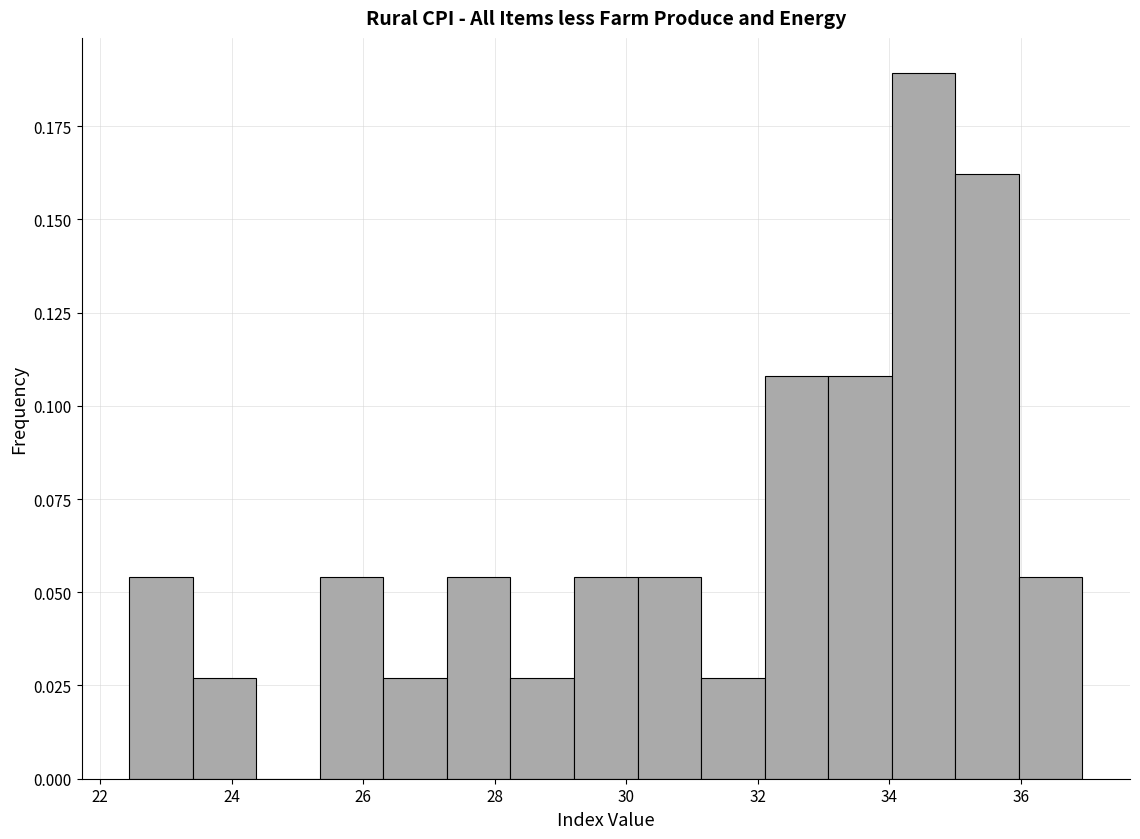

Reading left to right, transcribe this chart: for each bar, give the range it covers on the x-axis and its height. Neither the bar edges nor the heights are printed on the chart, so give them approximately, as read against the axes.

22.4 to 23.4: 0.055
23.4 to 24.4: 0.025
24.4 to 25.4: 0
25.4 to 26.4: 0.055
26.4 to 27.2: 0.025
27.2 to 28.2: 0.055
28.2 to 29.2: 0.025
29.2 to 30.2: 0.055
30.2 to 31.2: 0.055
31.2 to 32.2: 0.025
32.2 to 33.0: 0.110
33.0 to 34.0: 0.110
34.0 to 35.0: 0.190
35.0 to 36.0: 0.160
36.0 to 37.0: 0.055